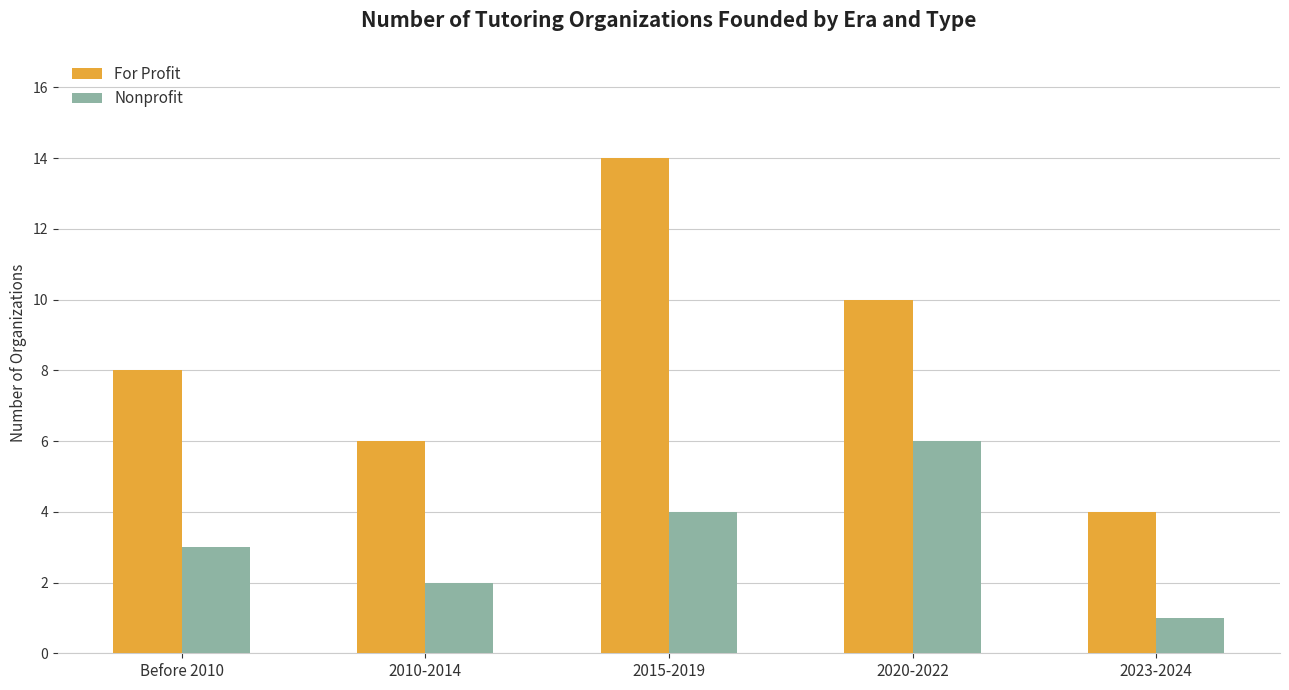

What is the sum of all Nonprofit values?

16